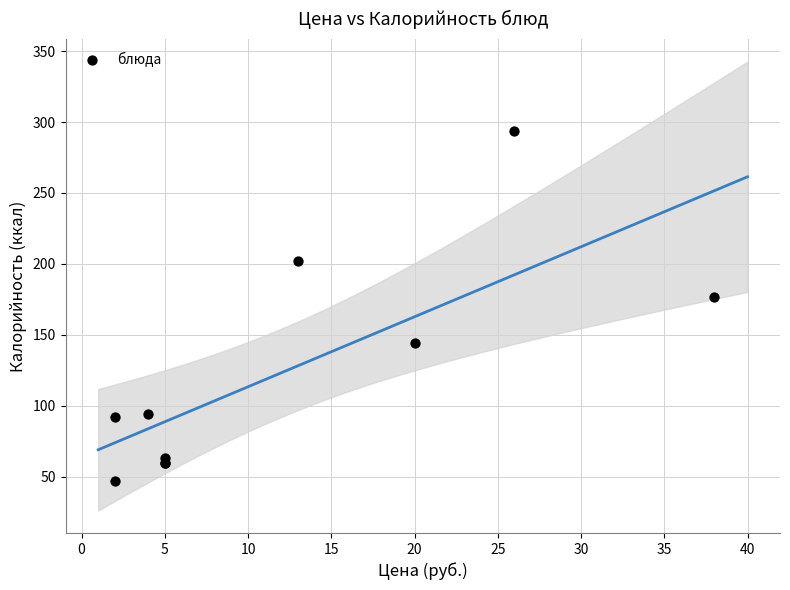

What Y value in the scatter plot is closest to 170?

177